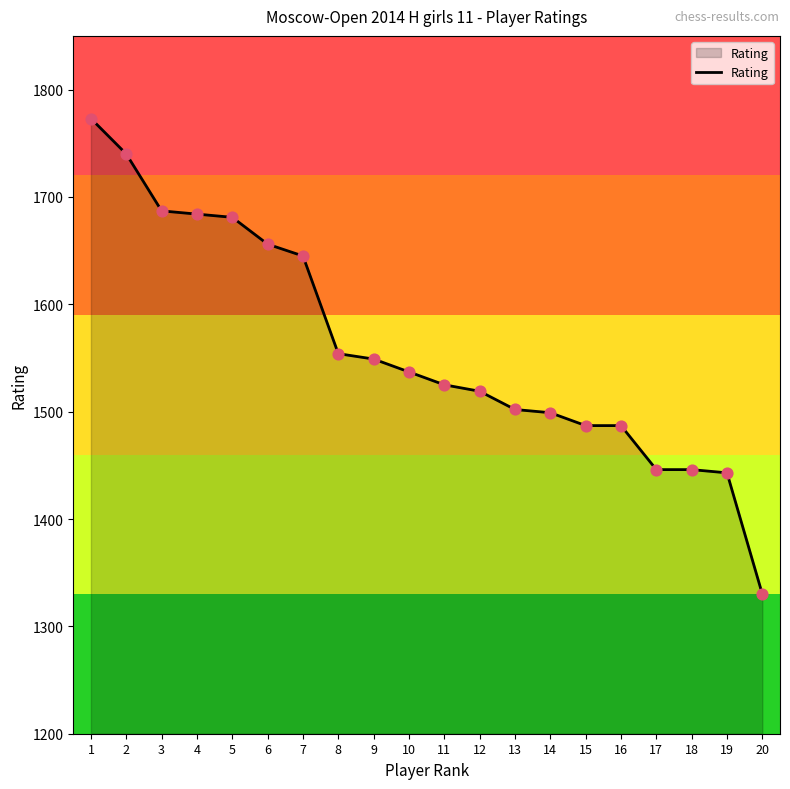

What is the change in value from 10 to 19?

-94